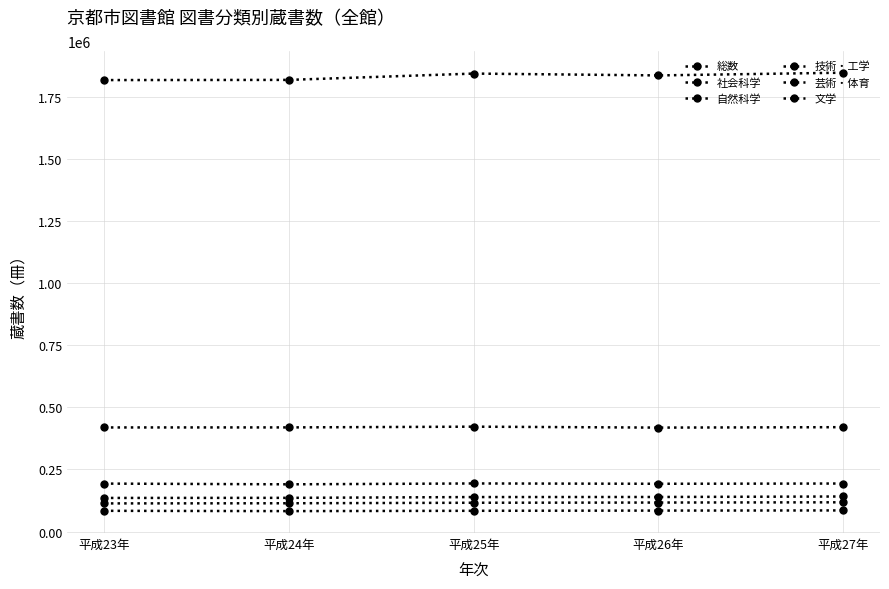

Which has a higher value, 平成23年 or 平成25年?

平成25年